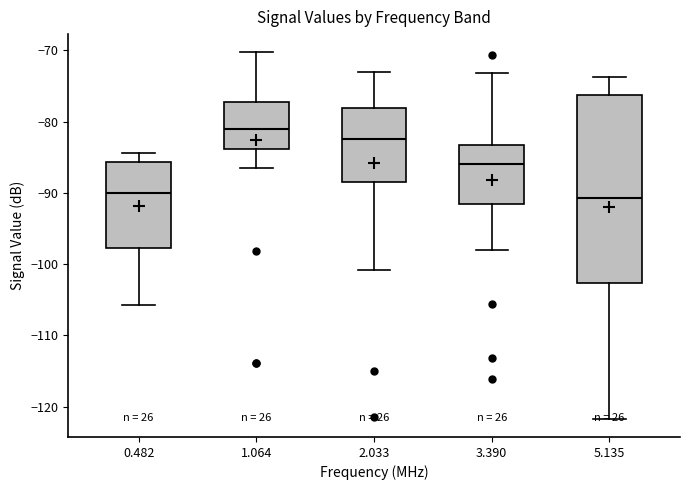

Reading left to right, read every box against the y-axis: the position of its median line, the range the box covers, and the ends of its whiskers. The values are not printed on the chart, so give them approximately, as read against the axis.

0.482: median -90, box -98 to -86, whiskers -106 to -84
1.064: median -81, box -84 to -77, whiskers -86 to -70
2.033: median -82, box -89 to -78, whiskers -101 to -73
3.390: median -86, box -92 to -83, whiskers -98 to -73
5.135: median -91, box -103 to -76, whiskers -122 to -74